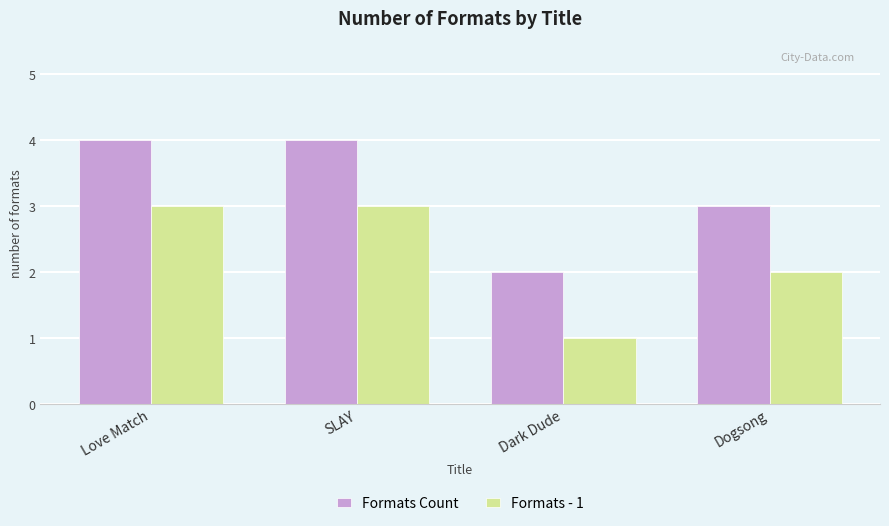

What is the sum of all Formats - 1 values?

9